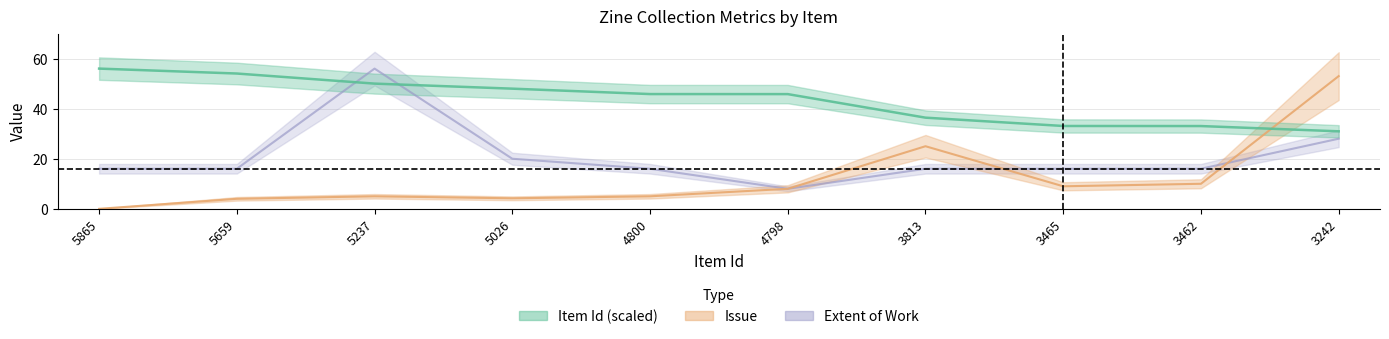

At which category does the chart reach its peak across all series?

5865